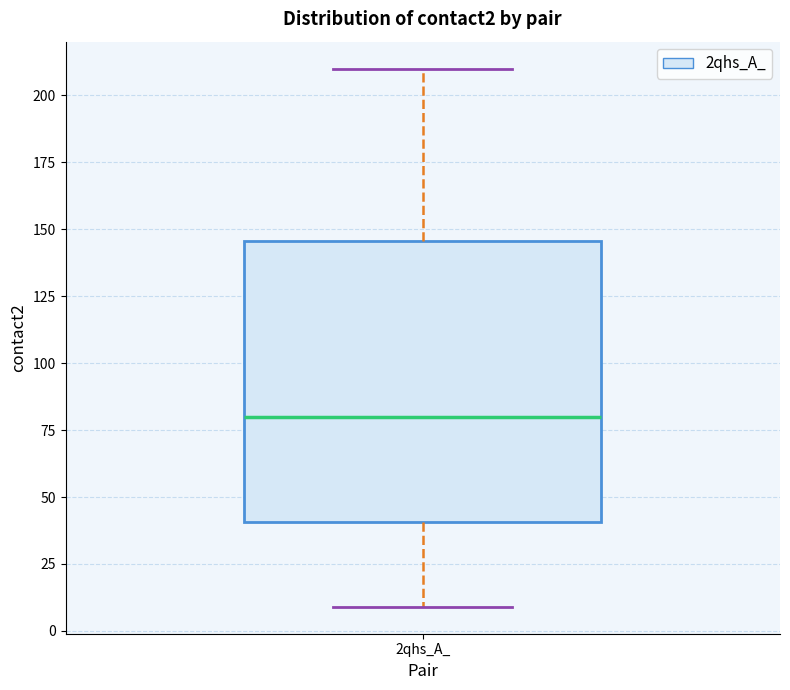

Read this box plot against the y-axis: the position of the median line, the range covered by the box, and the ends of both whiskers. The values are not printed on the chart, so give them approximately, as read against the axis.

median 80, box 40 to 145, whiskers 10 to 210